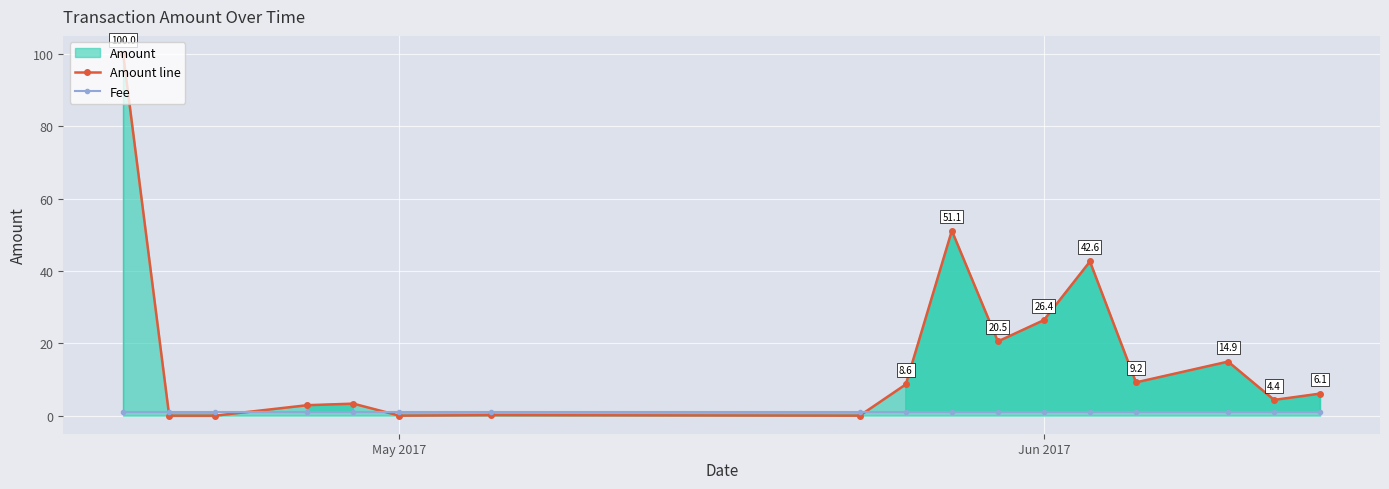

Which series has the largest range (max minus min)?

Amount line